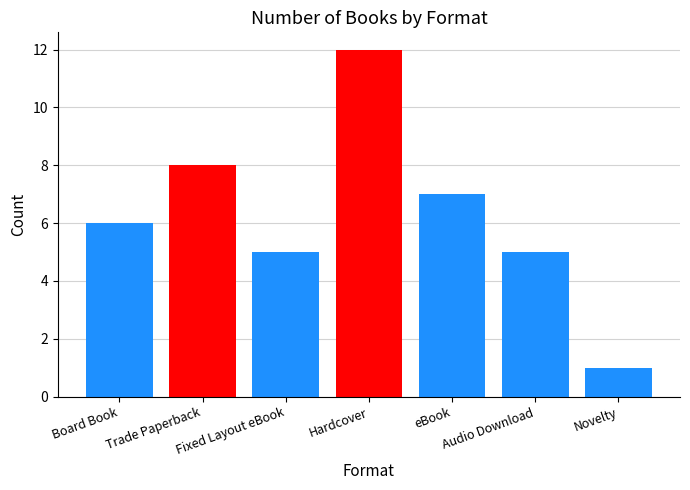

Reading left to right, extract all data points from this chart.

6	8	5	12	7	5	1